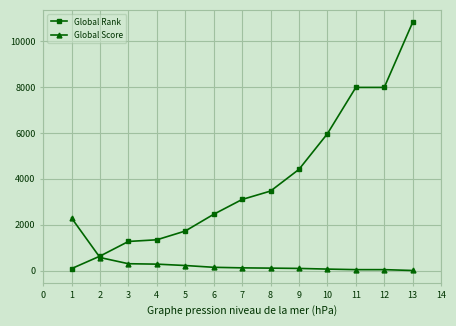

How many intersections are there between Global Score and Global Rank?

1